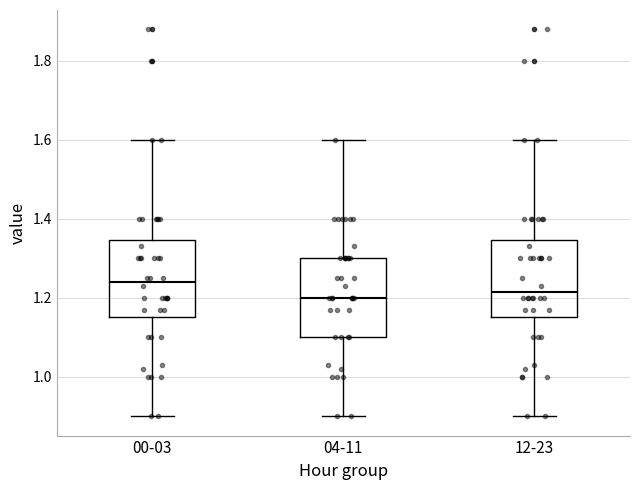

Where does the upper whisker of the box for 04-11 end on the y-axis? The values are not printed on the chart, so give them approximately, as read against the axis.

1.60